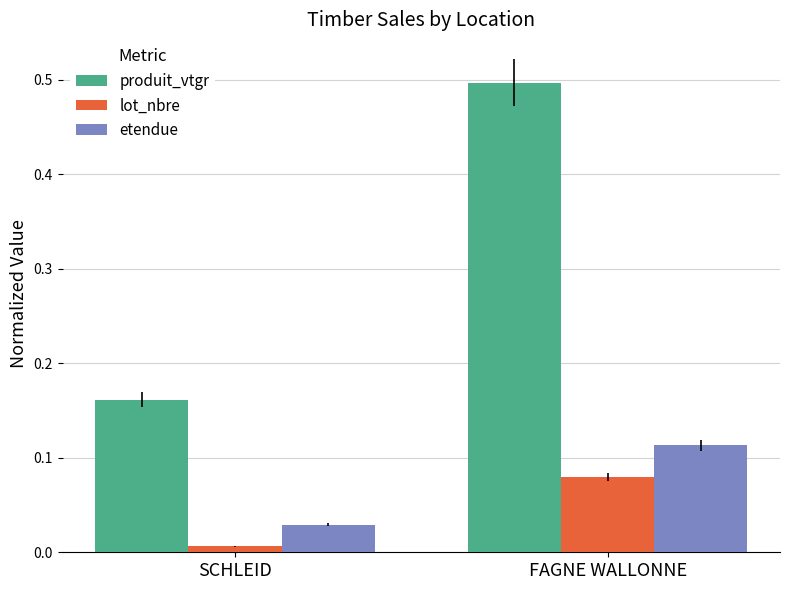

List the labels in order of lot_nbre value, largest first.

FAGNE WALLONNE, SCHLEID